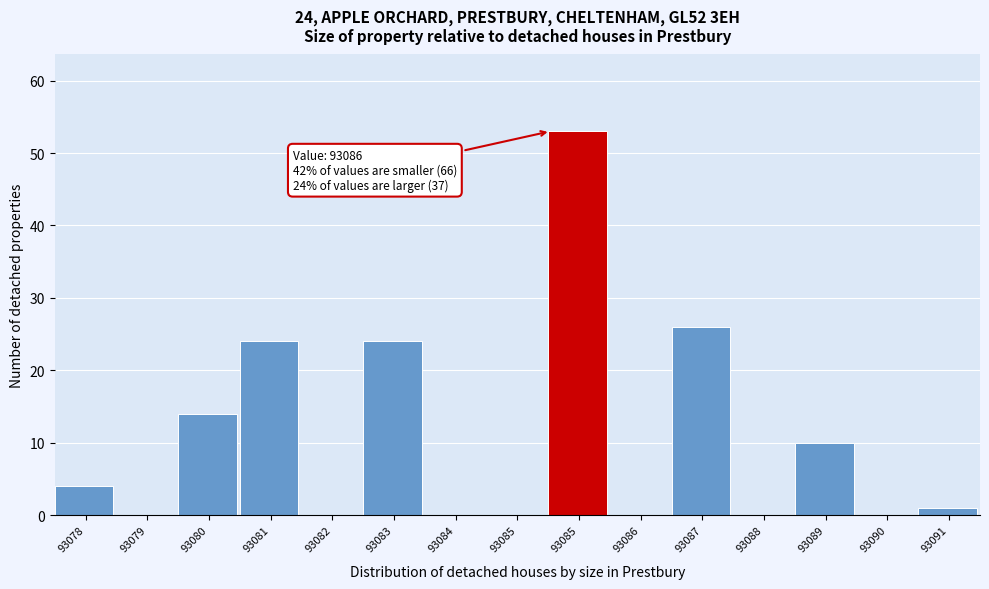

Count the number of data series in this chart.

1